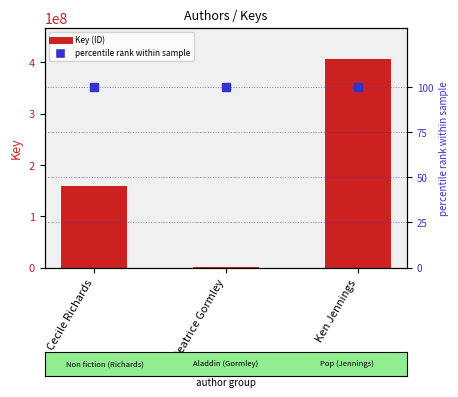

What is the total value across all series at Cecile Richards?

158515696